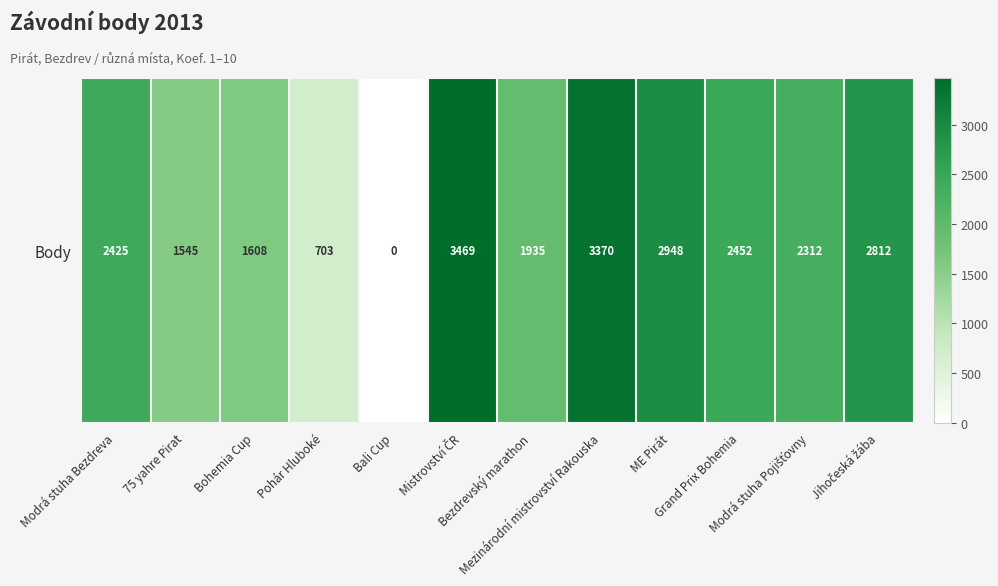

At which category does the chart reach its peak across all series?

Mistrovství ČR